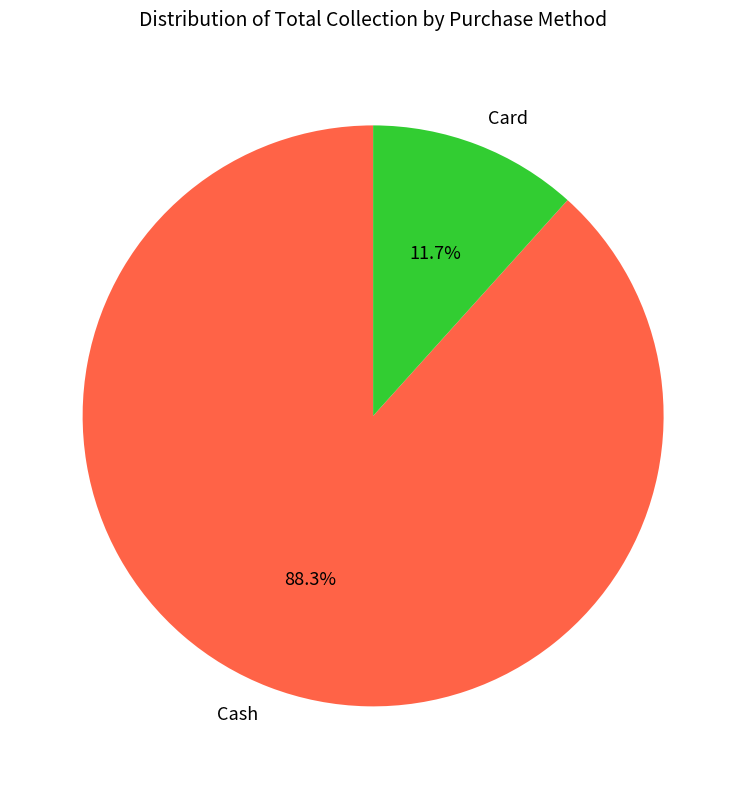

The Cash slice represents 81% of the pie. True or false?

False